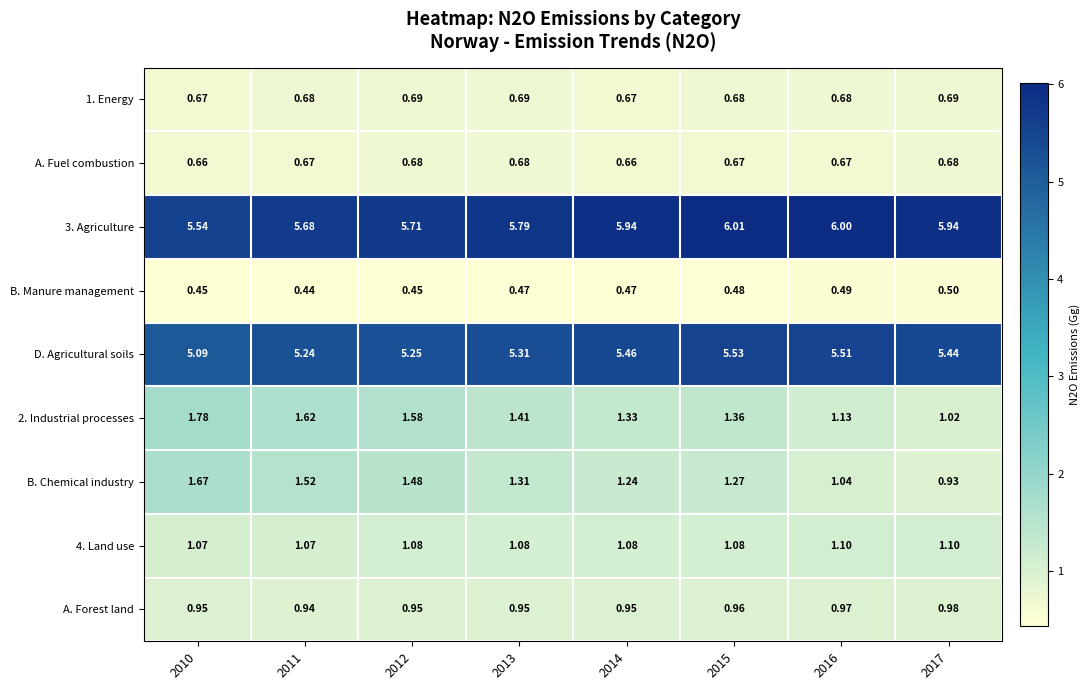

What is the difference between the highest and lowest values at 2013?

5.3